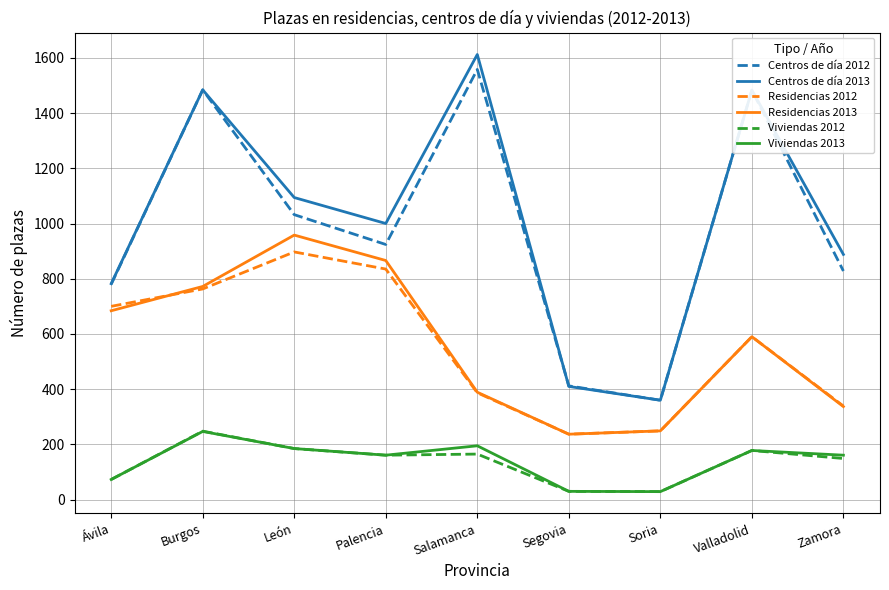

What is the difference between the maximum and minimum values in the Residencias 2012 series?

660